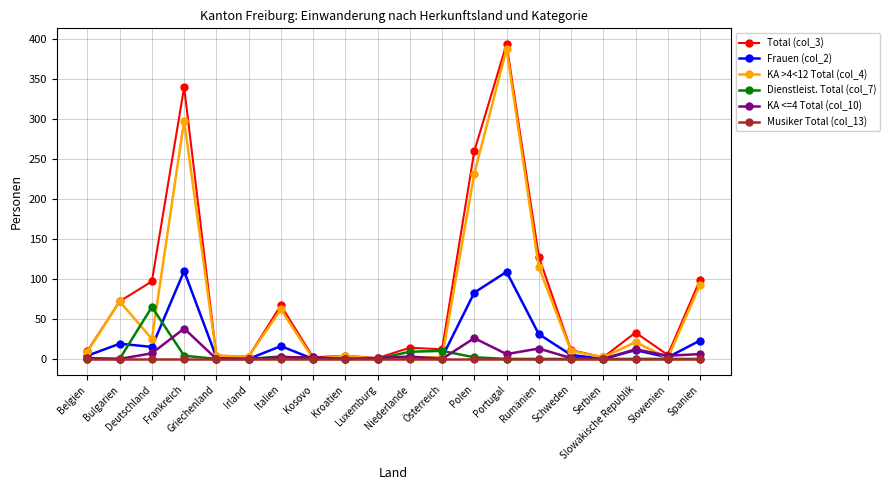

True or false: Frauen (col_2) has more than 1 interior local peaks.

True